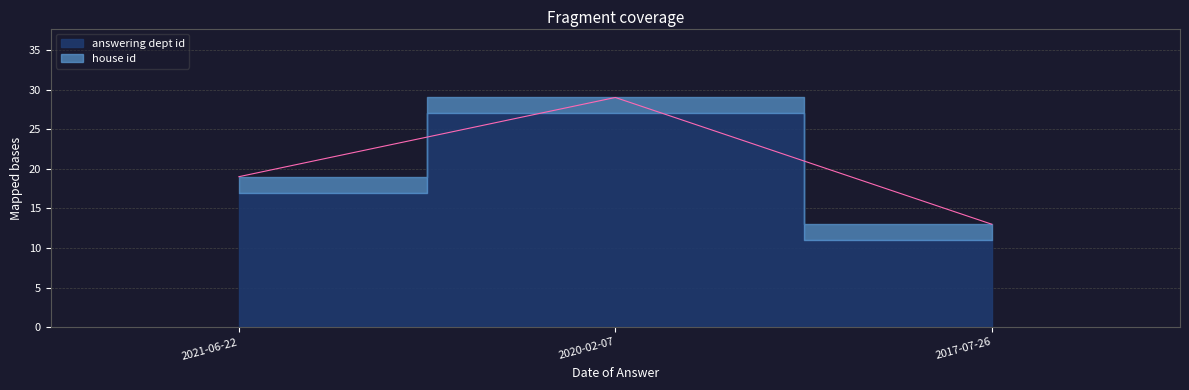

Reading left to right, extract all data points from this chart.

2021-06-22=17	2020-02-07=27	2017-07-26=11